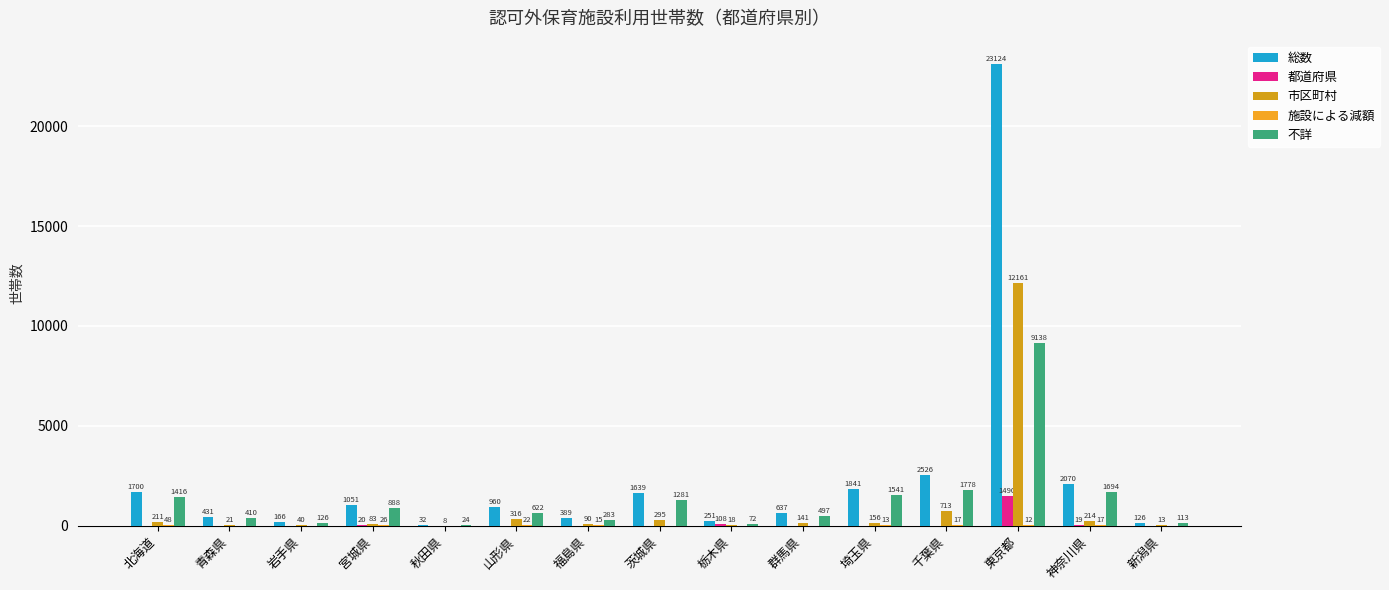

The 都道府県 series shows 477 at 福島県. True or false?

False